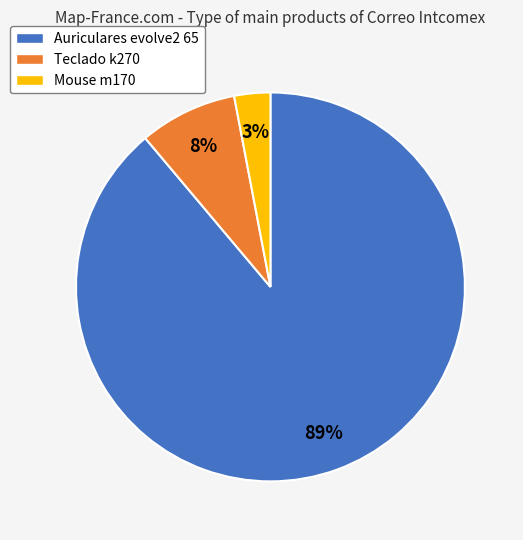

True or false: Auriculares evolve2 65 accounts for 80% of the total.

False